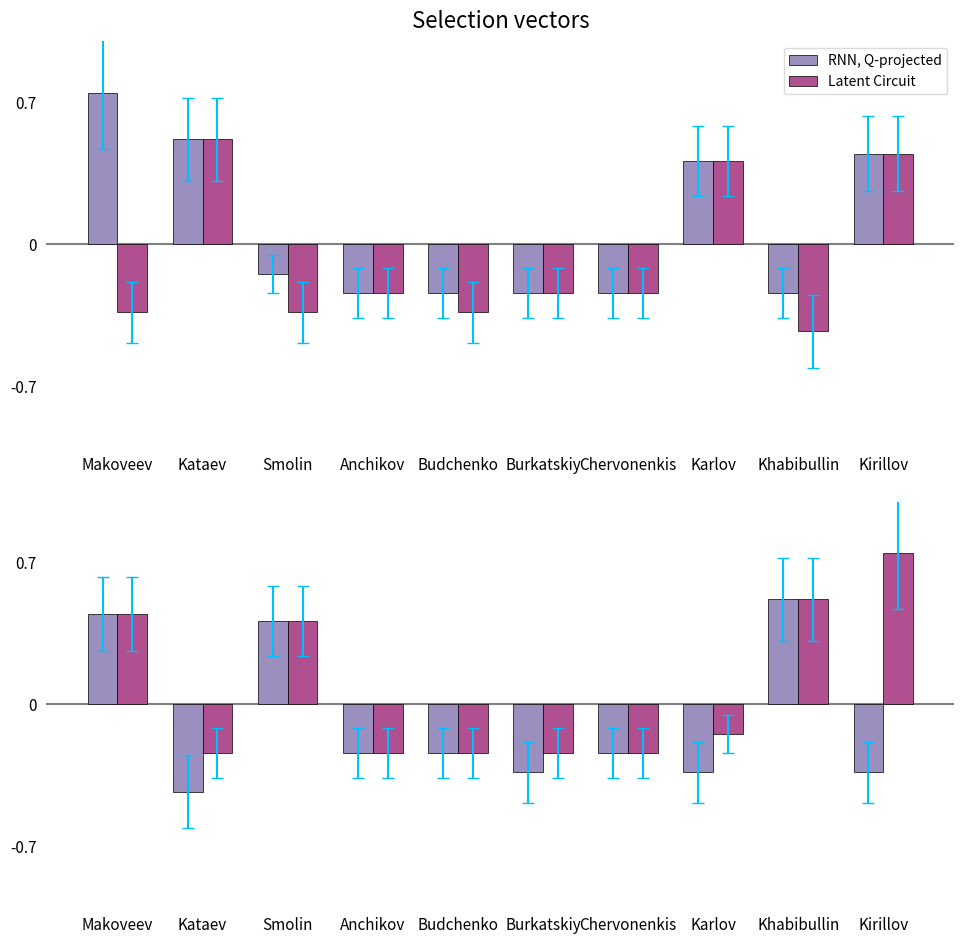

How many categories are shown in the chart?

10